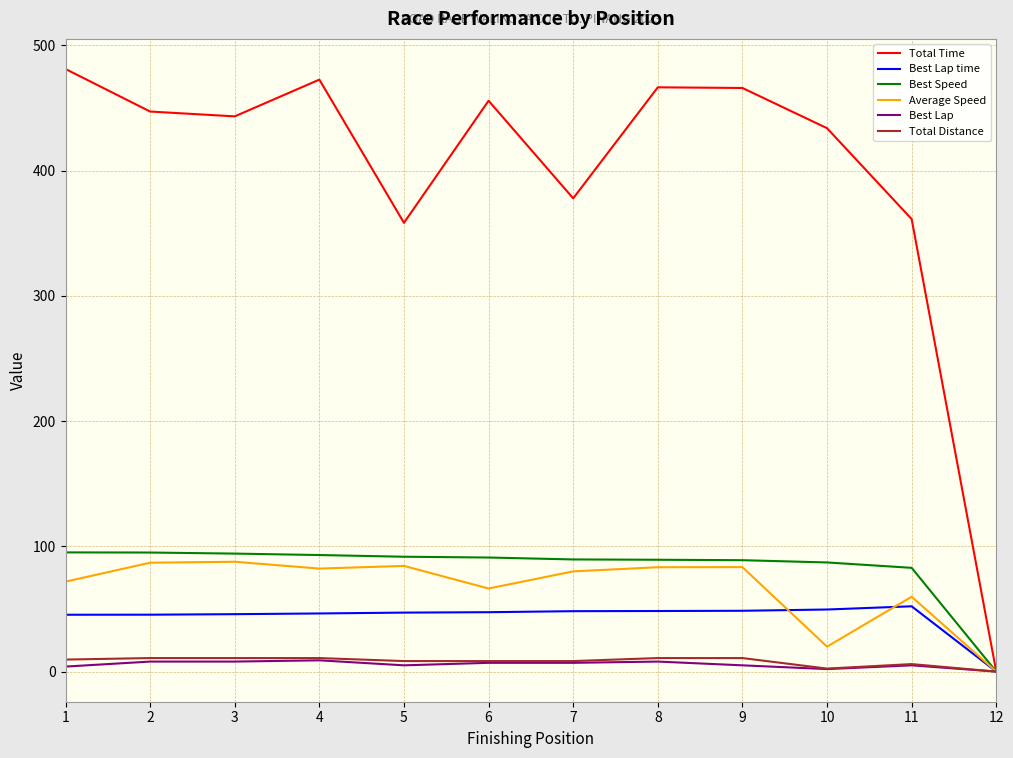

The Average Speed series shows 26.7 at 8. True or false?

False